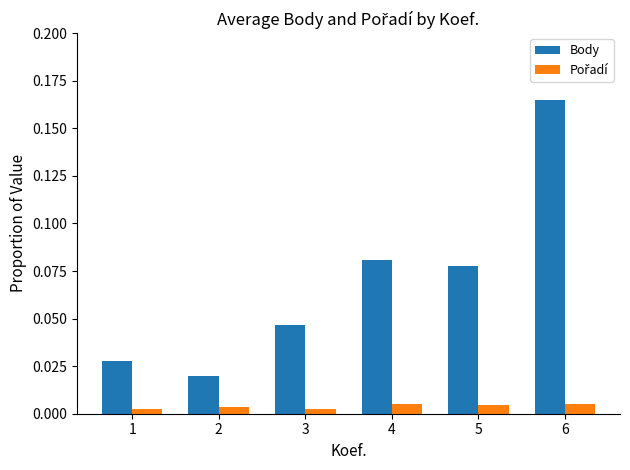

Count the number of data series in this chart.

2